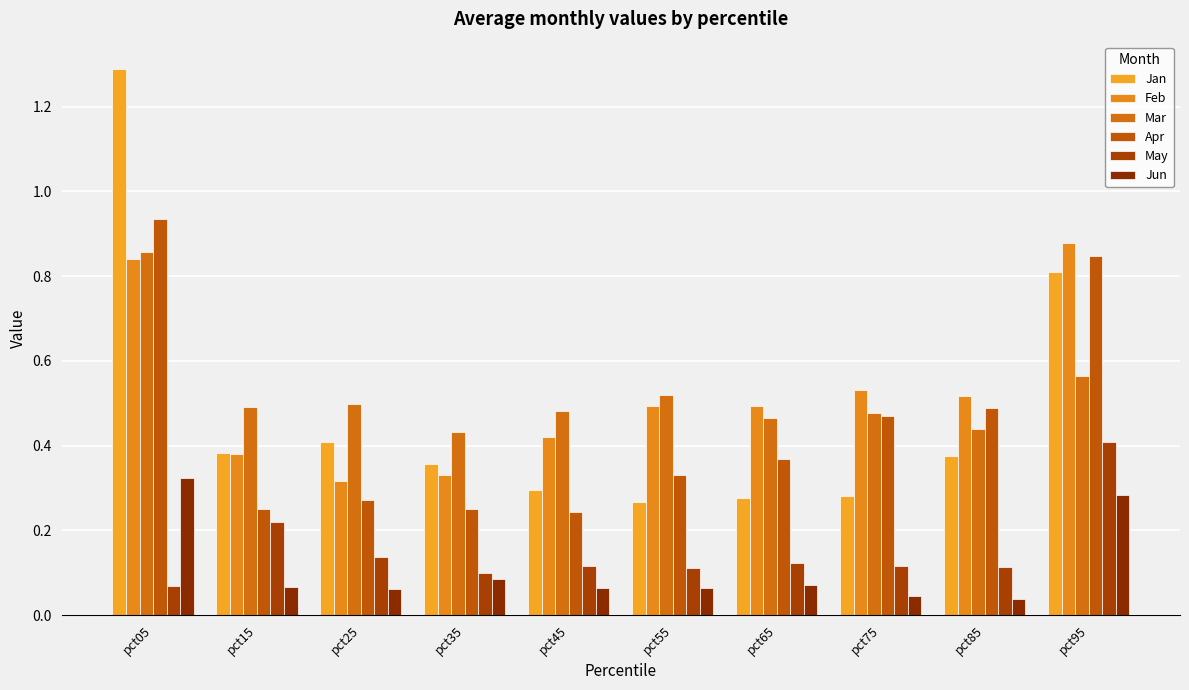

List the labels in order of May value, largest first.

pct95, pct15, pct25, pct65, pct75, pct45, pct85, pct55, pct35, pct05